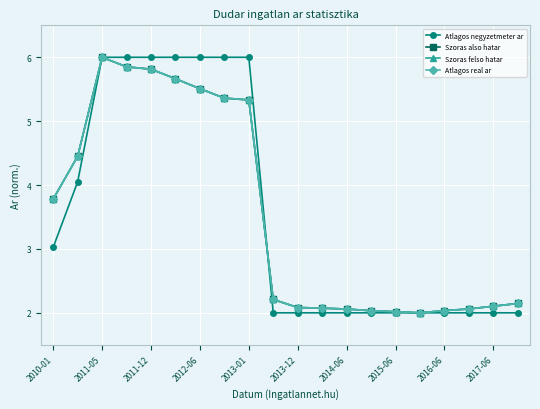

How many times do Atlagos negyzetmeter ar and Atlagos real ar cross each other?

1